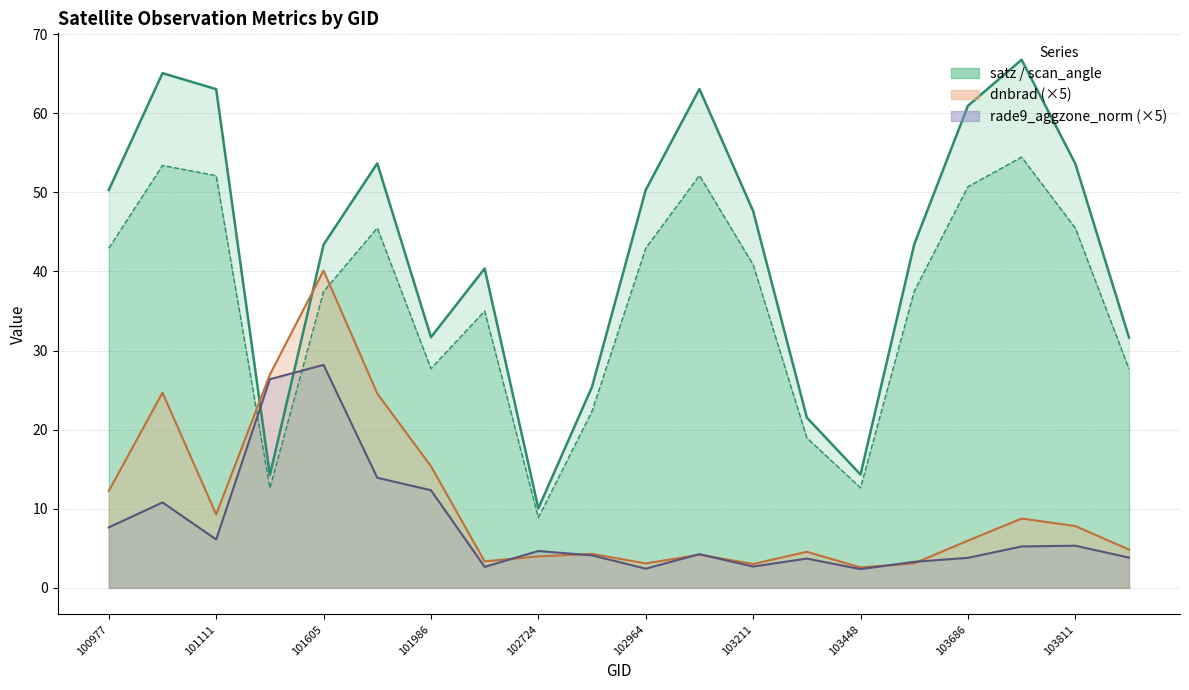

Which series has the largest total across all categories?

satz